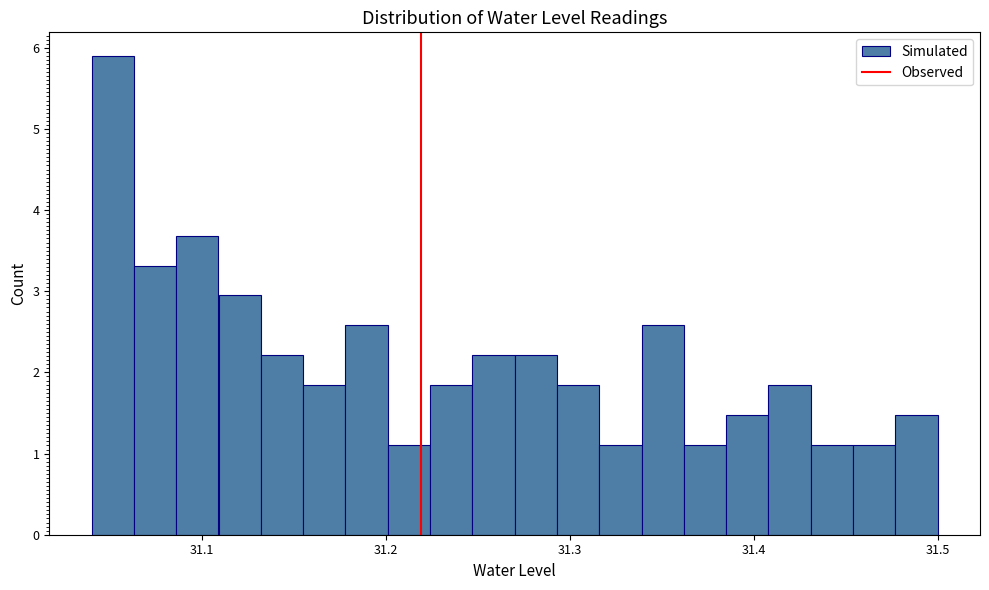

Read against the x-axis, roughly where is the centre of the tallest bar?

31.05